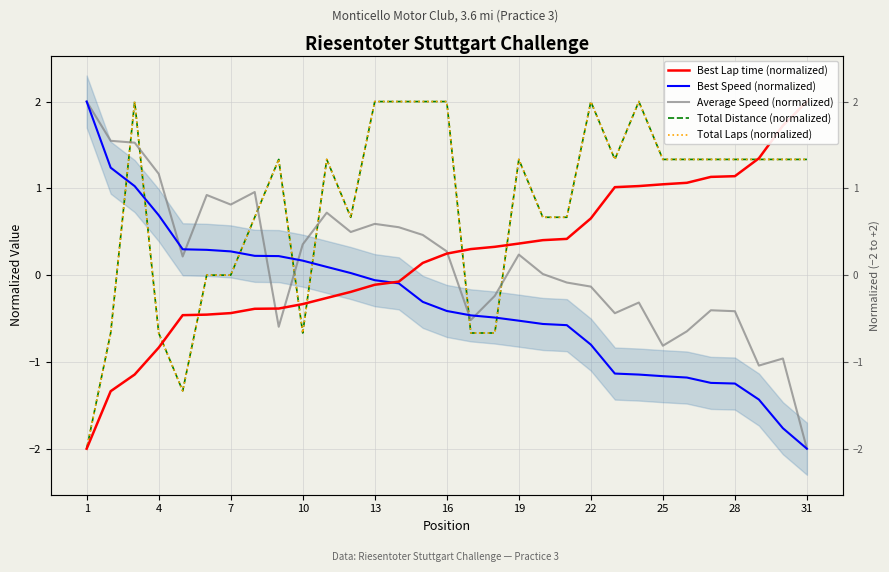

Rank the series by their maximum value, from lowest to highest.

Best Lap time (normalized), Best Speed (normalized), Average Speed (normalized), Total Distance (normalized), Total Laps (normalized)